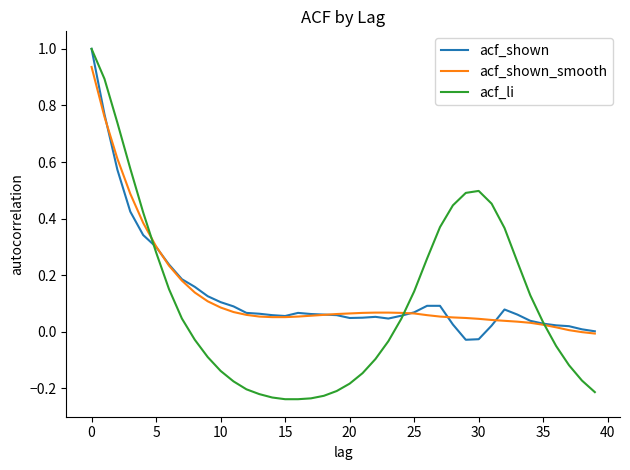

What is the difference between the maximum and minimum values in the acf_li series?

1.2